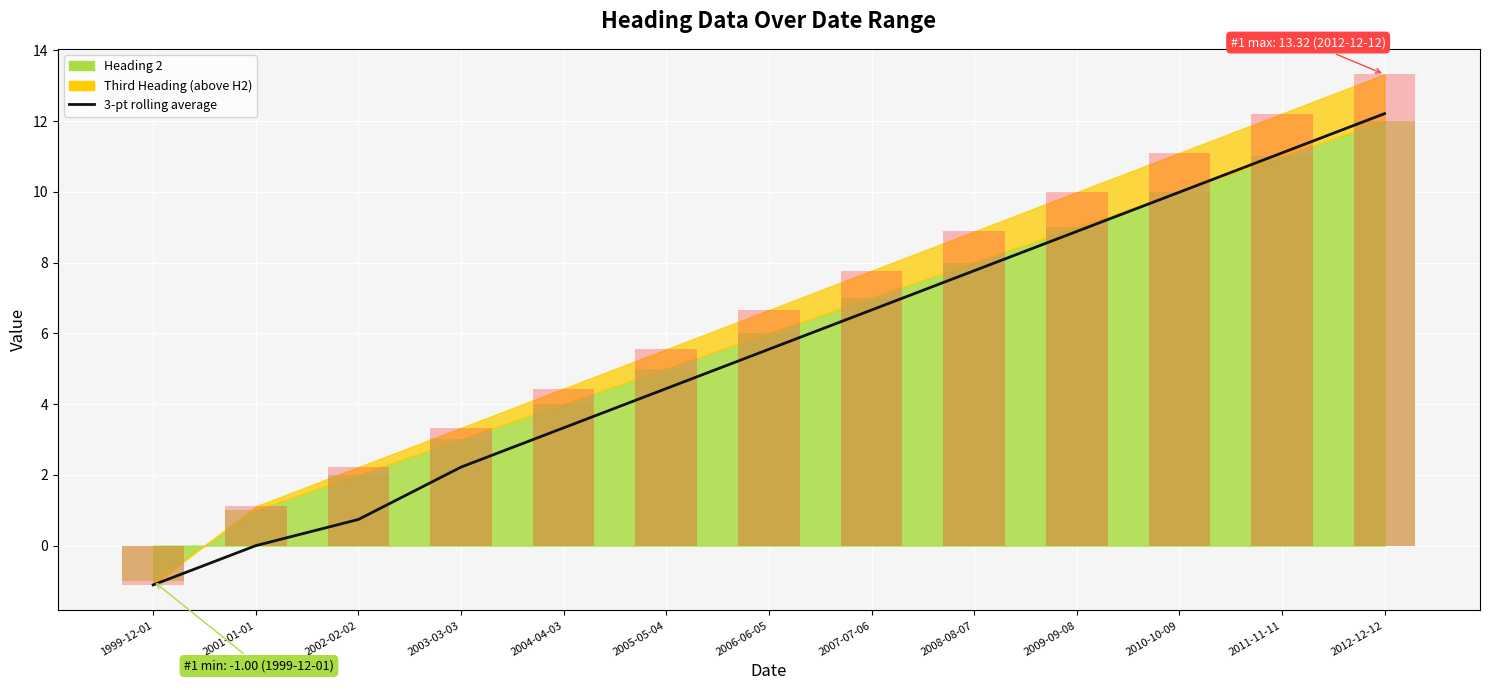

What position from the left is 2002-02-02?

3